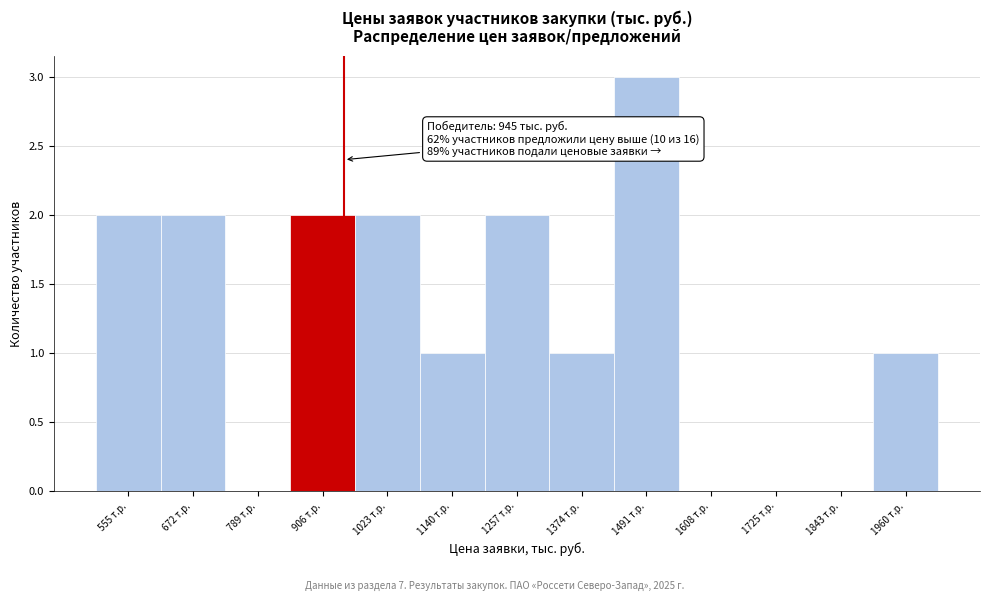

Which range on the x-axis has the tallest bar?

1440 to 1540